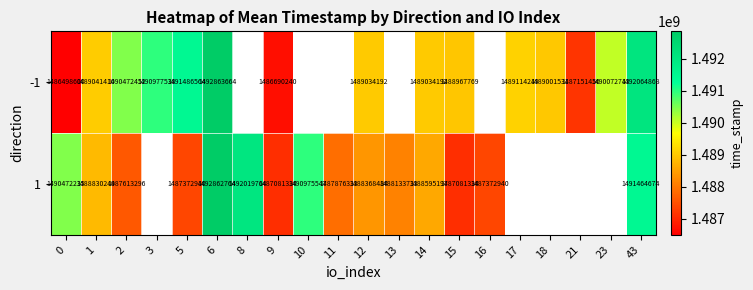

True or false: 1 has a value of 1487372940 at 16.

True